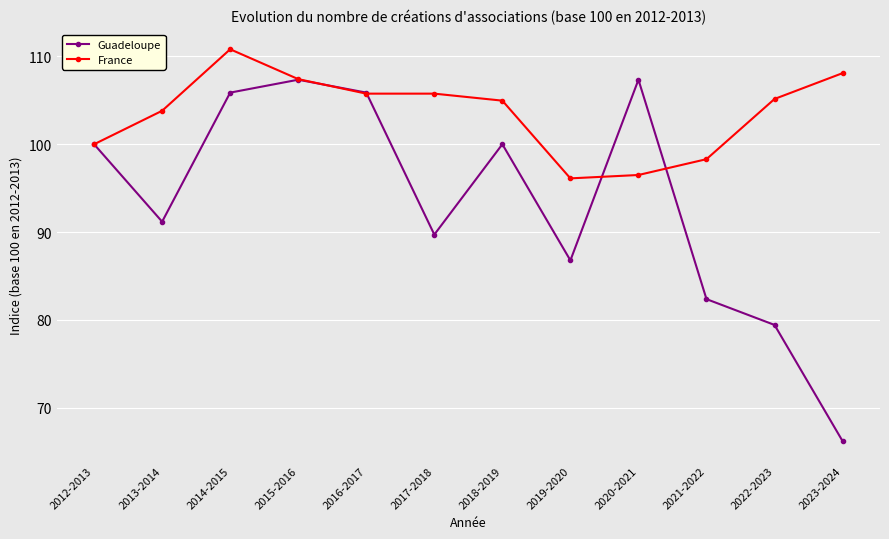

Is the value of France at 2017-2018 greater than the value of Guadeloupe at 2013-2014?

Yes